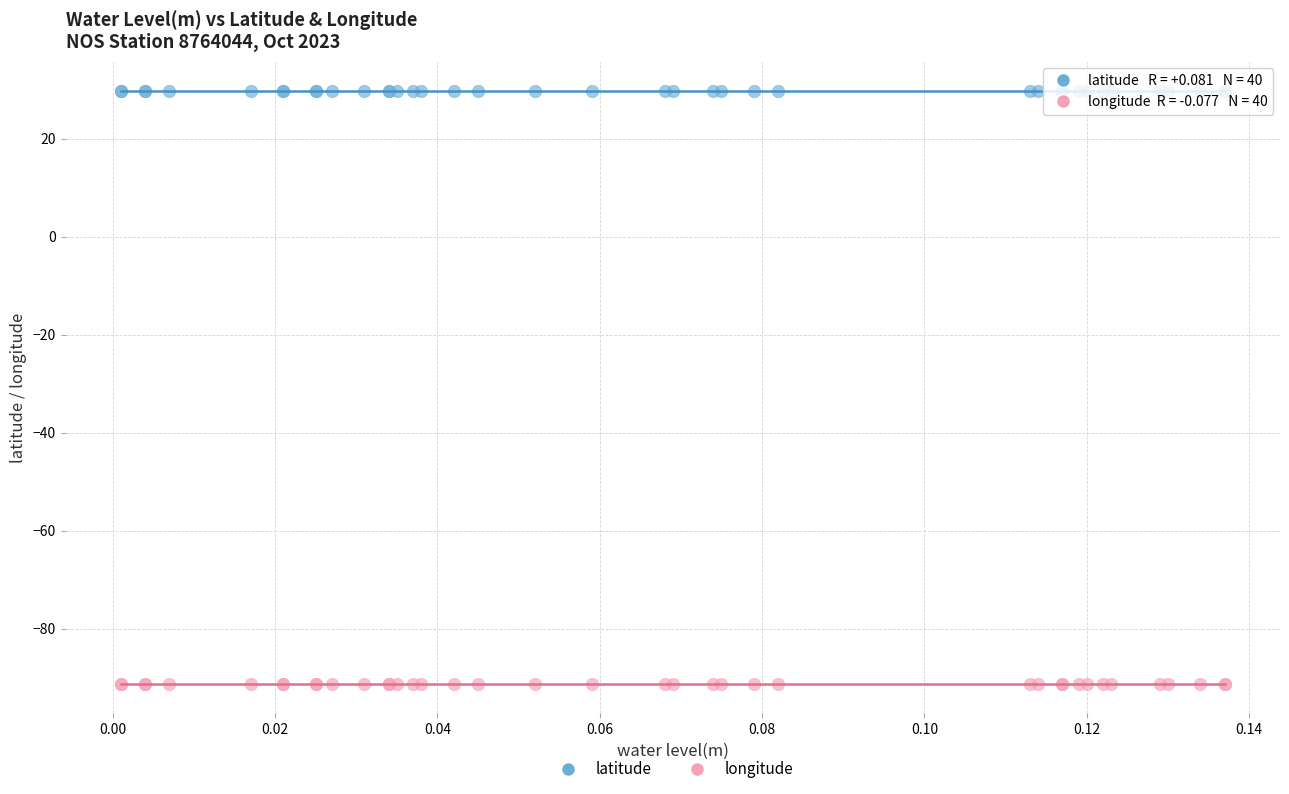

Which series contains the highest Y value?

latitude